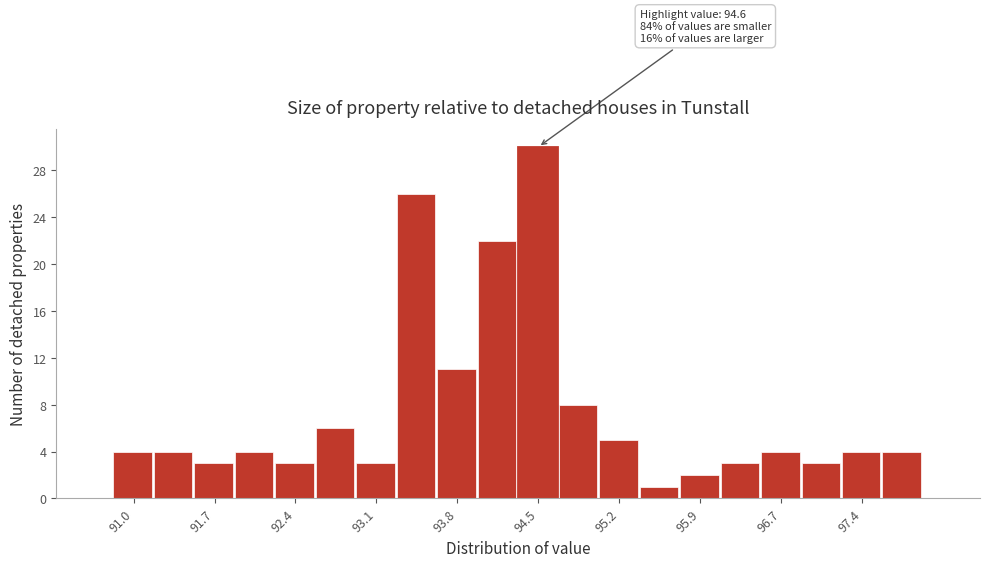

Read against the x-axis, roughly where is the centre of the tallest bar?

94.5